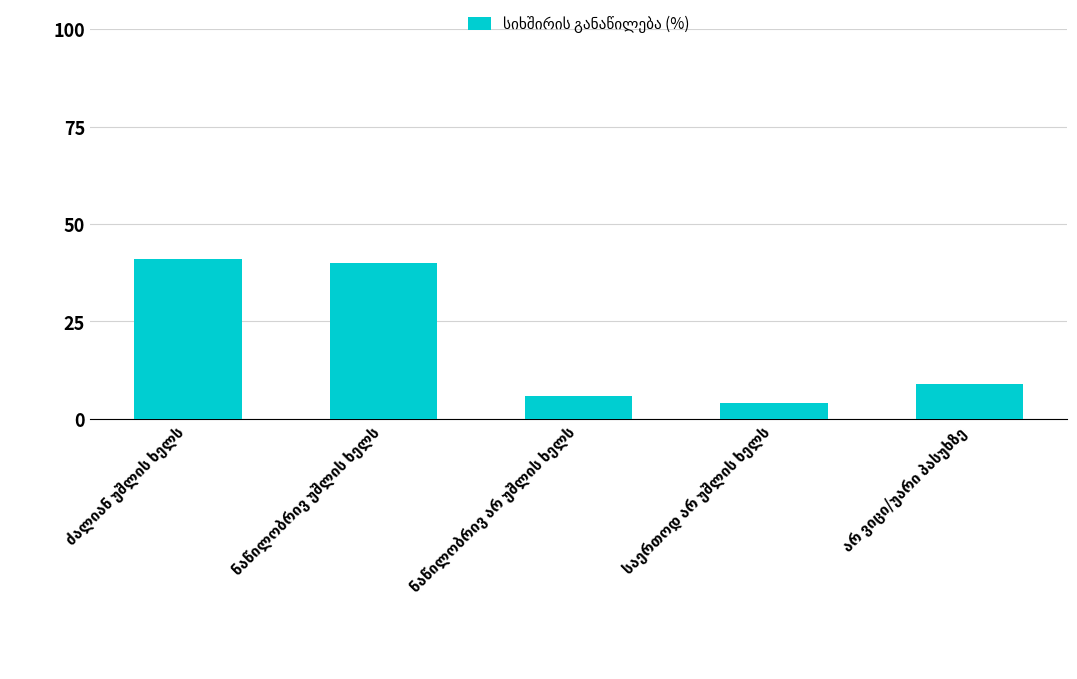

What is the minimum value shown in the chart?

4